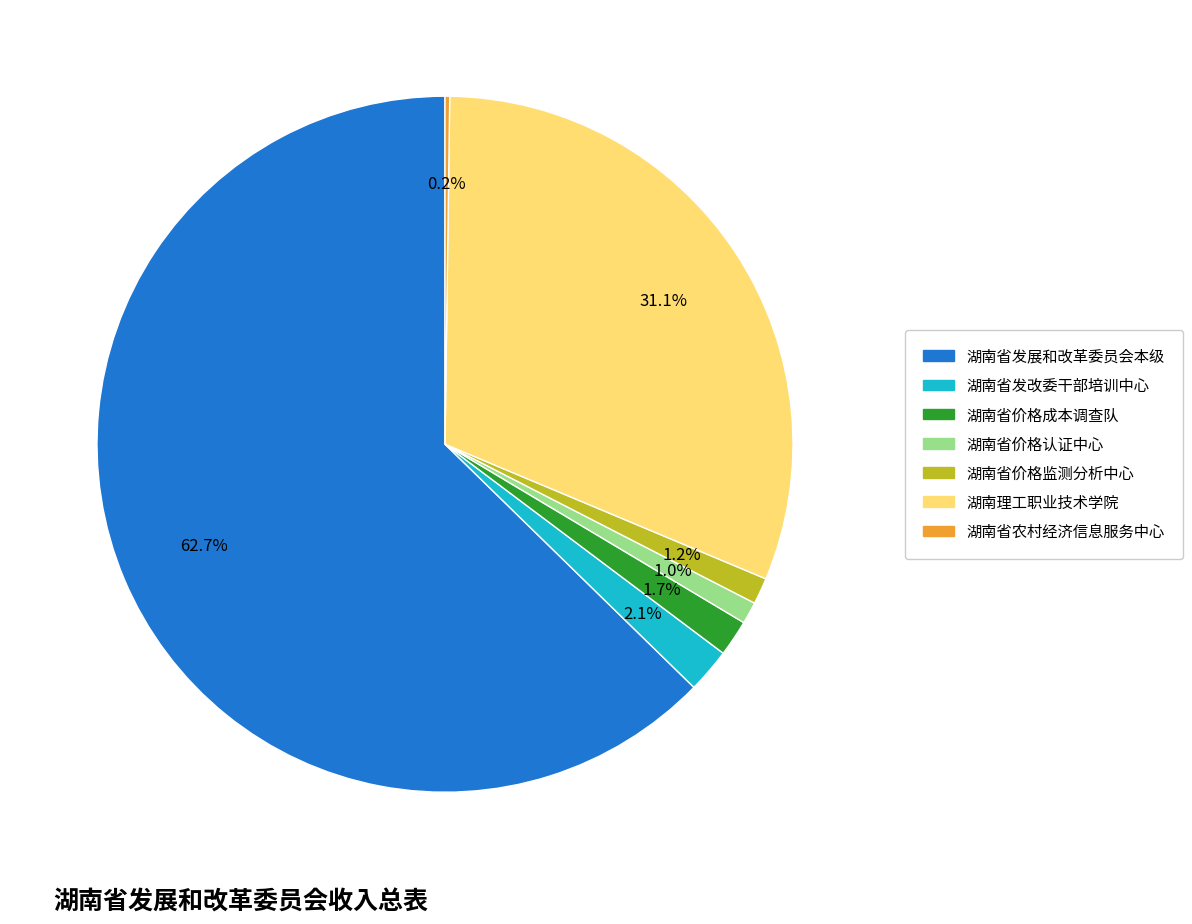

How much of the chart is everything except 湖南省价格认证中心?

99.0%